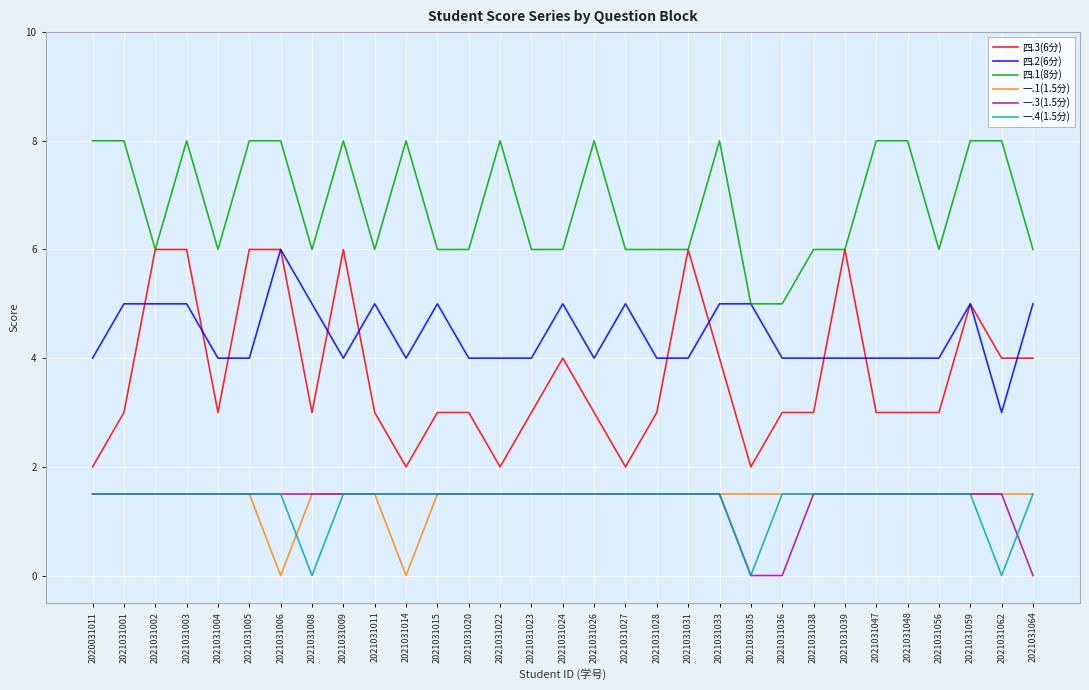

Which category has the highest value in the 四.2(6分) series?

2021031006